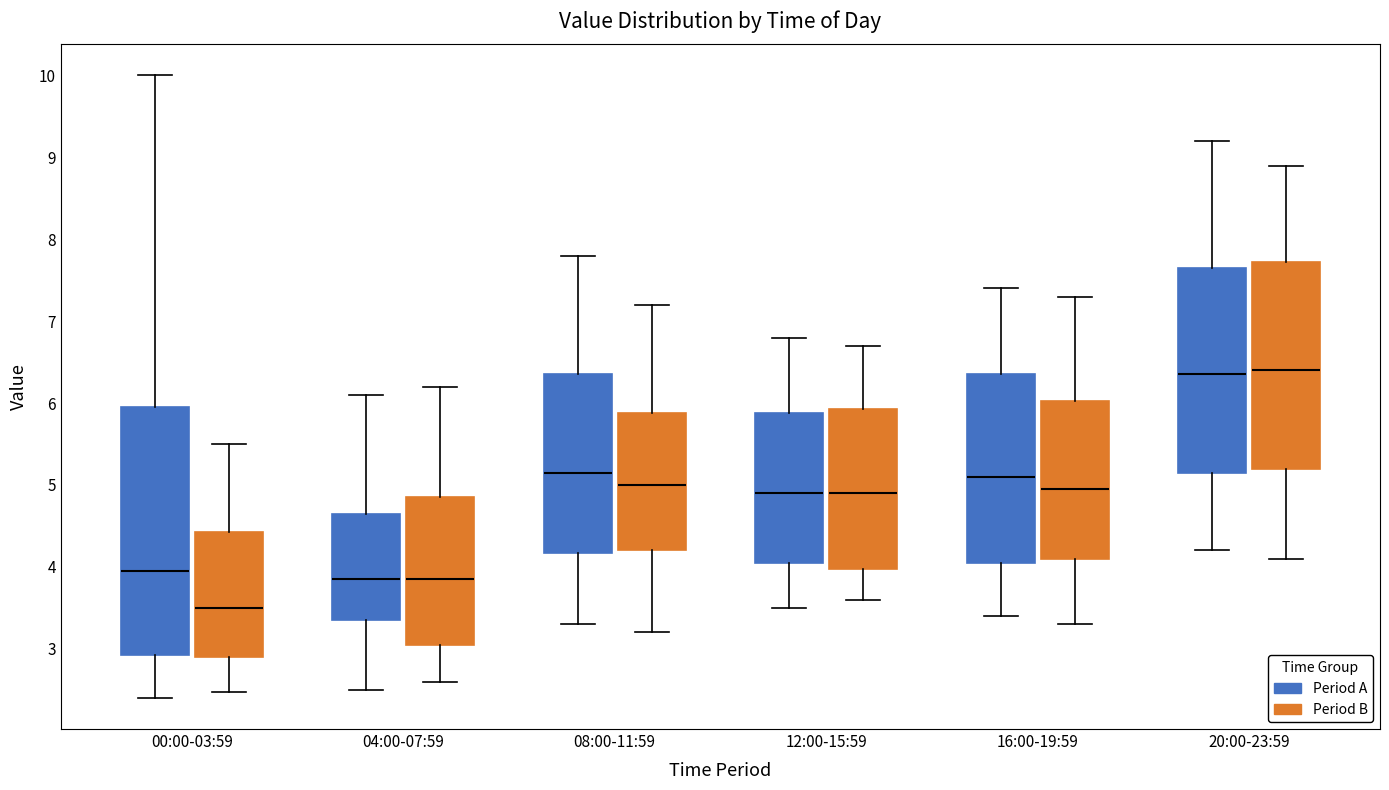

Where does the median line of the box for 16:00-19:59 (Period A) sit on the y-axis? The values are not printed on the chart, so give them approximately, as read against the axis.

5.1